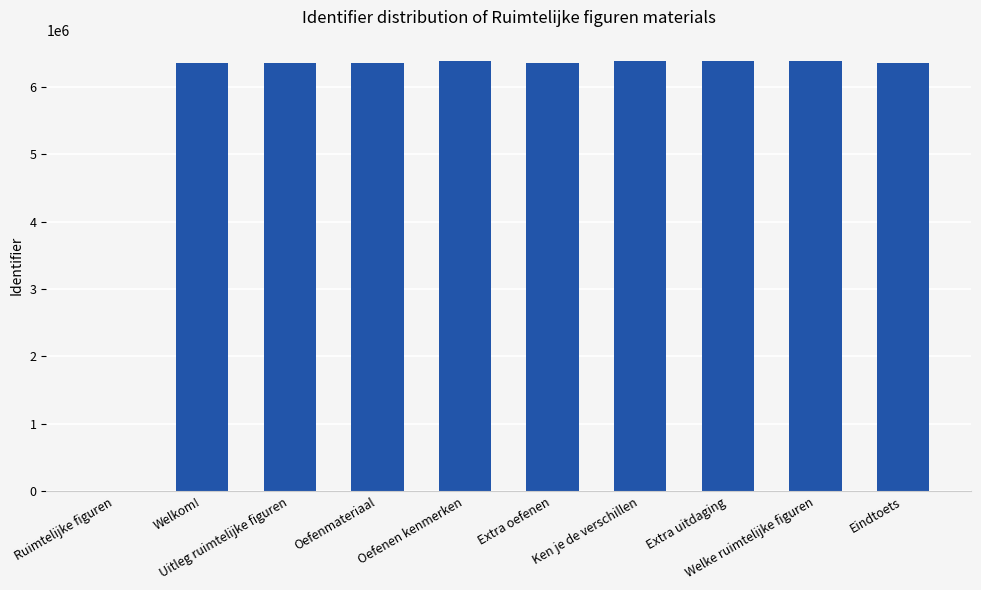

What is the approximate value at Oefenen kenmerken, to the nearest 50?

6379700